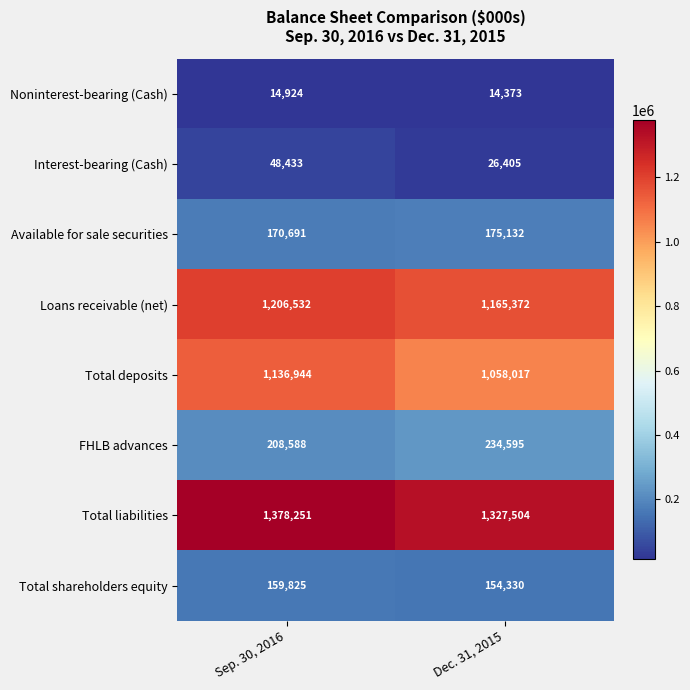

What is the sum of all FHLB advances values?

443183